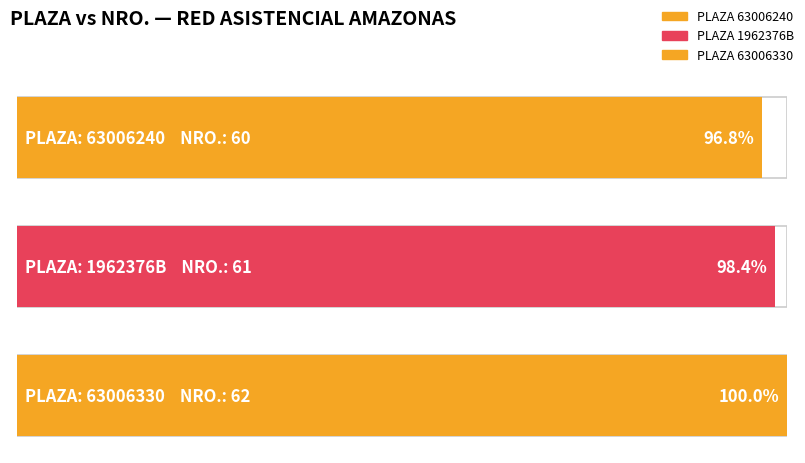

What is the smallest value displayed?

60